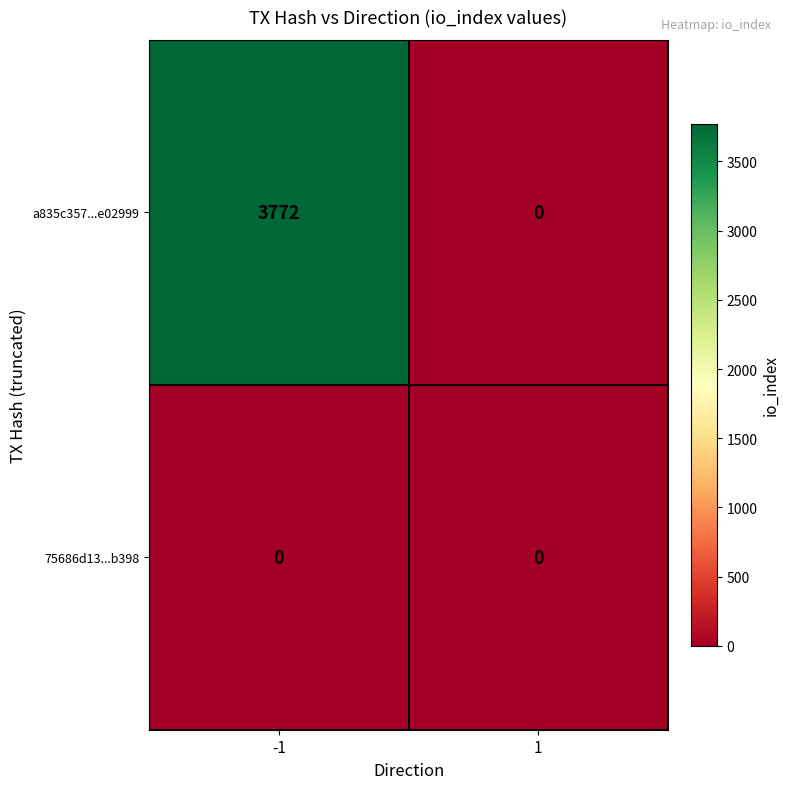

Rank the series at -1 from highest to lowest value.

a835c357...e02999, 75686d13...b398